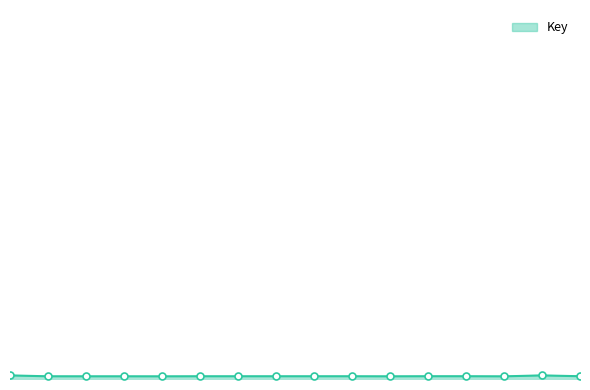

Rank the categories by value from lowest to highest.

14, 5, 11, 4, 3, 2, 7, 9, 6, 8, 10, 13, 12, 16, 1, 15